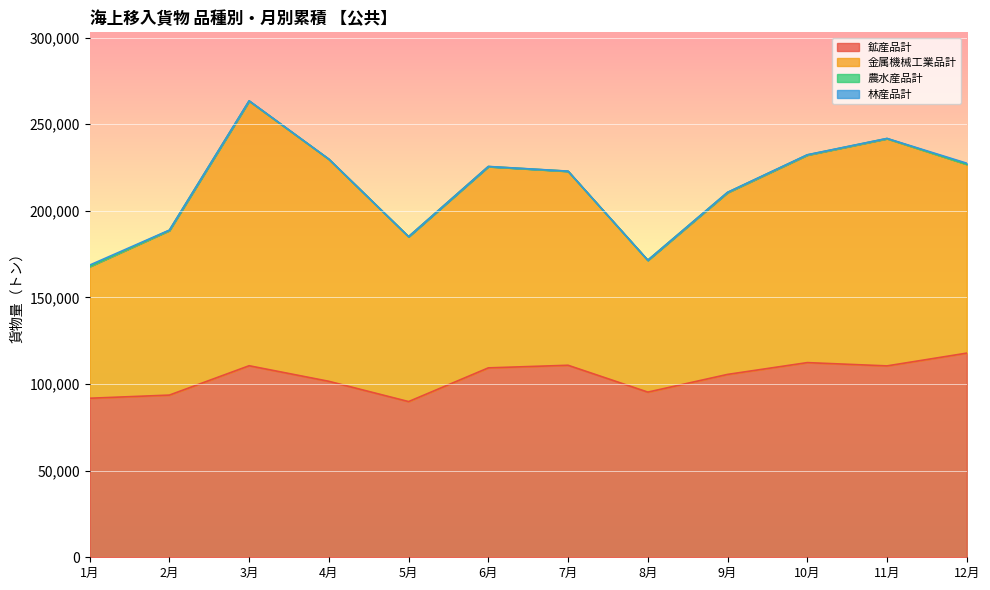

True or false: 林産品計 has a value of 107 at 10月.

False